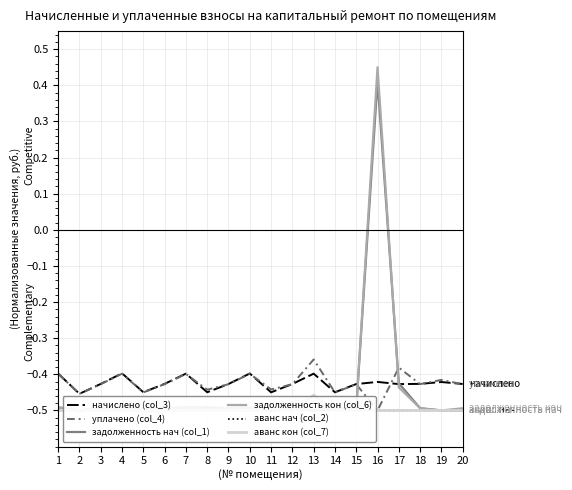

What is the total value across all series at 4?

-2.8